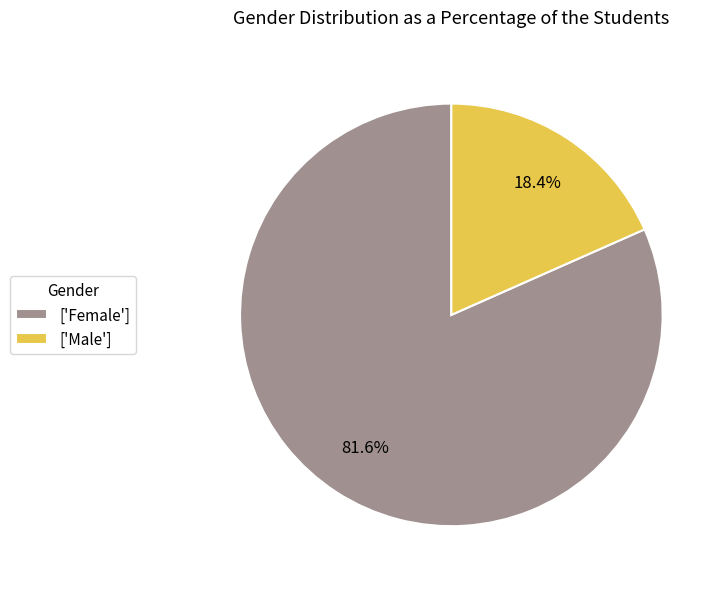

Between ['Female'] and ['Male'], which is larger?

['Female']